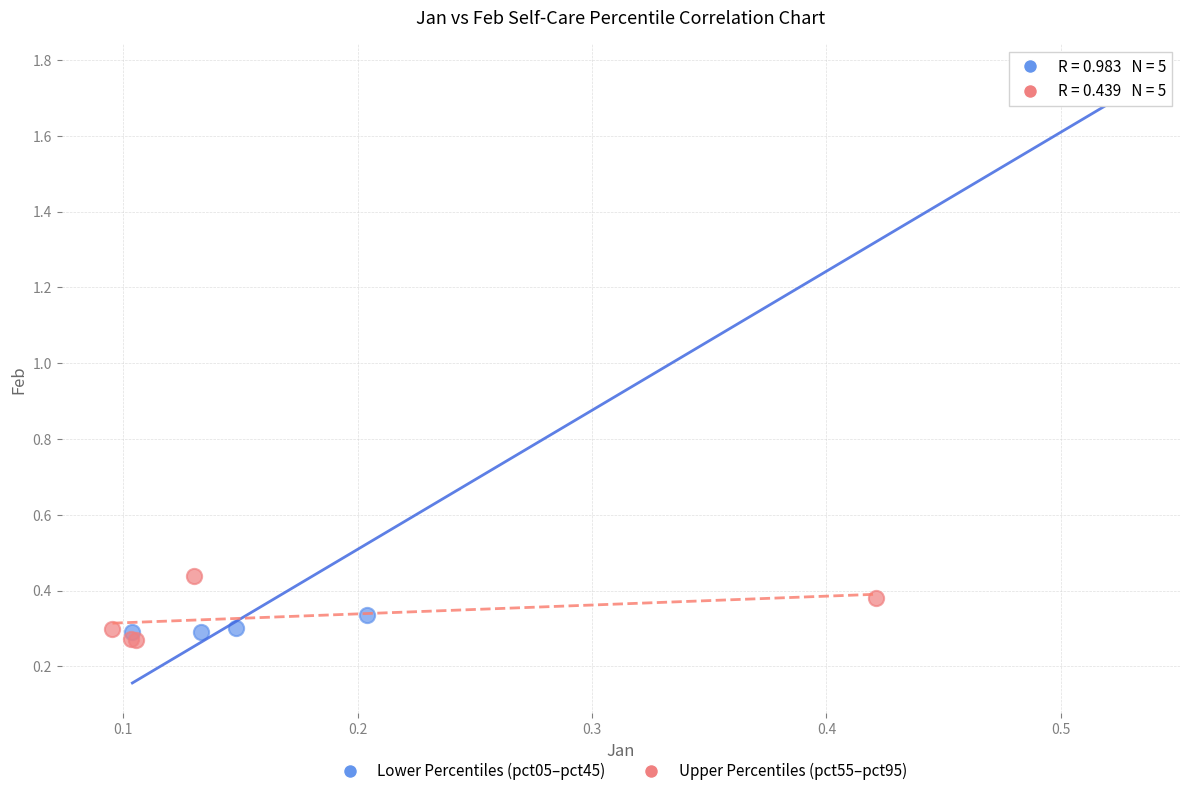

What are all the series names shown in the legend?

Lower Percentiles (pct05–pct45), Upper Percentiles (pct55–pct95)